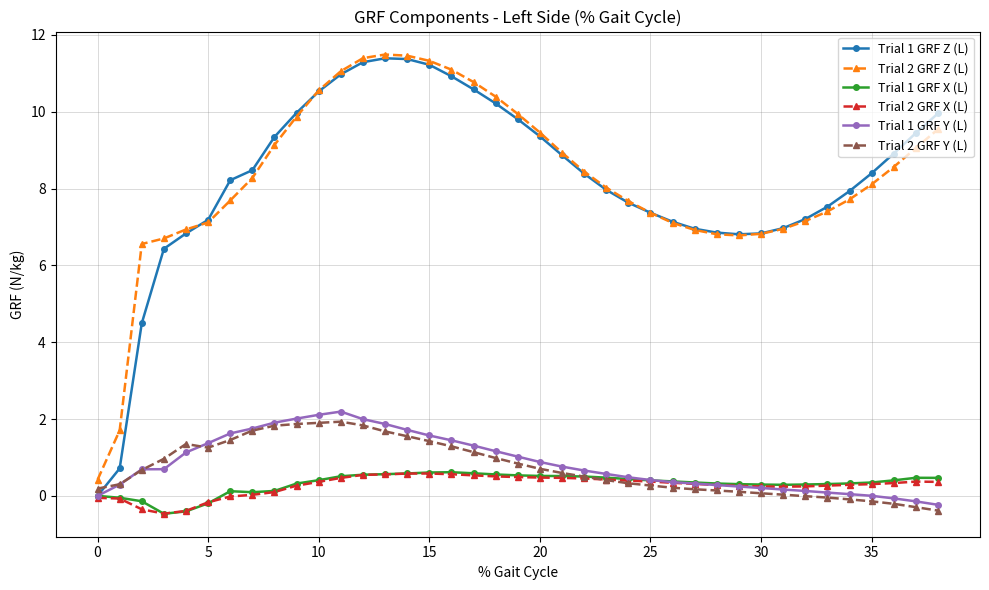

True or false: Trial 2 GRF X (L) has more than 0 points higher than both neighbors.

True